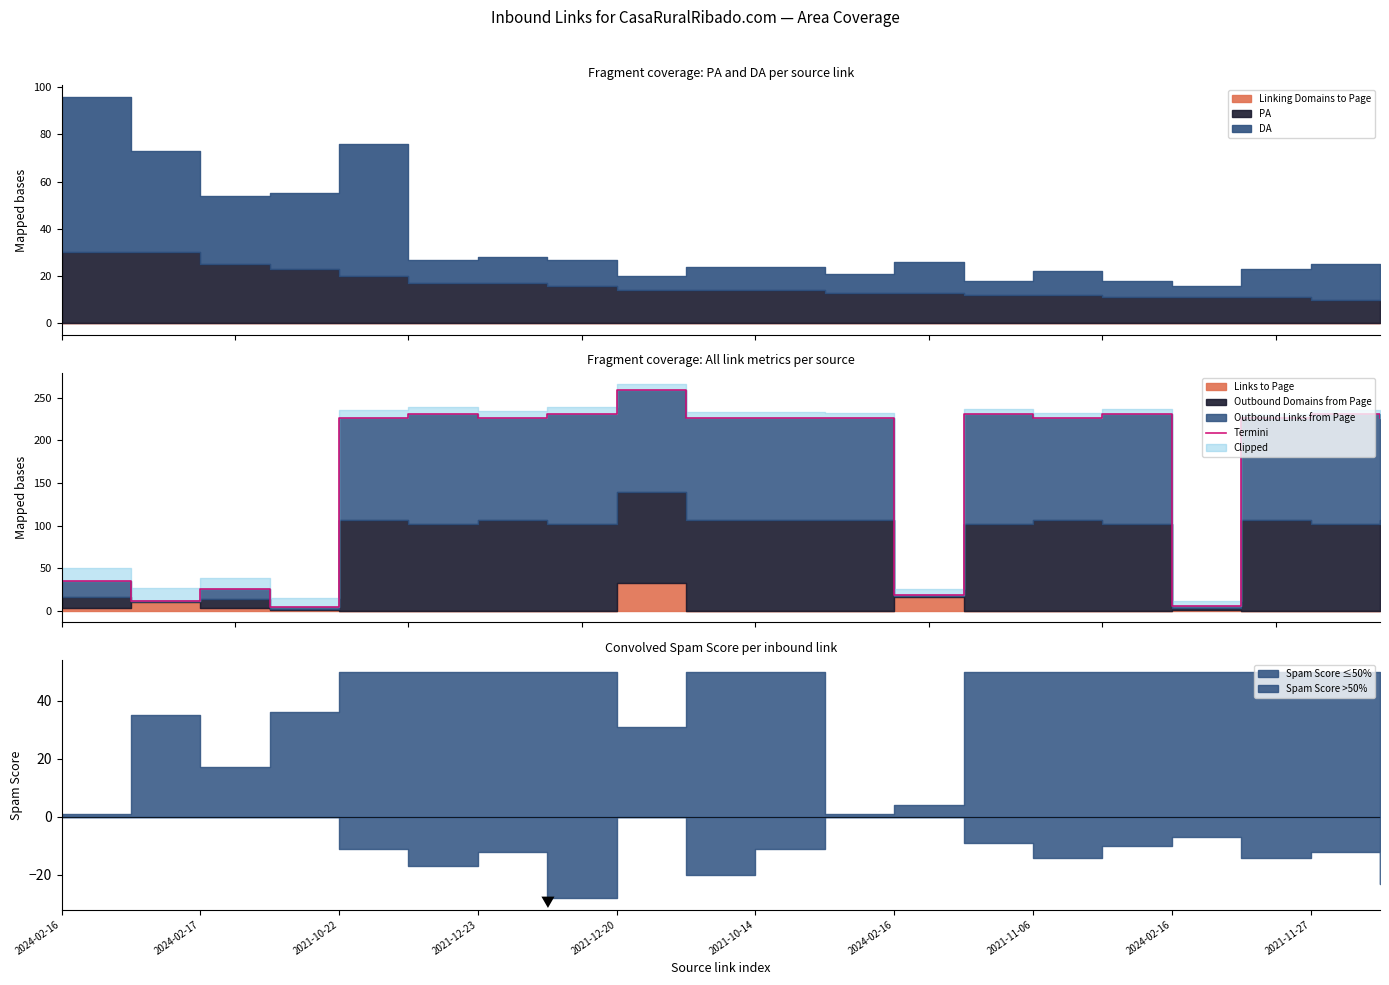

Reading right to left, extract all data points from this chart.

226	231	226	6	231	226	231	19	226	226	226	259	231	226	231	226	4	26	12	35